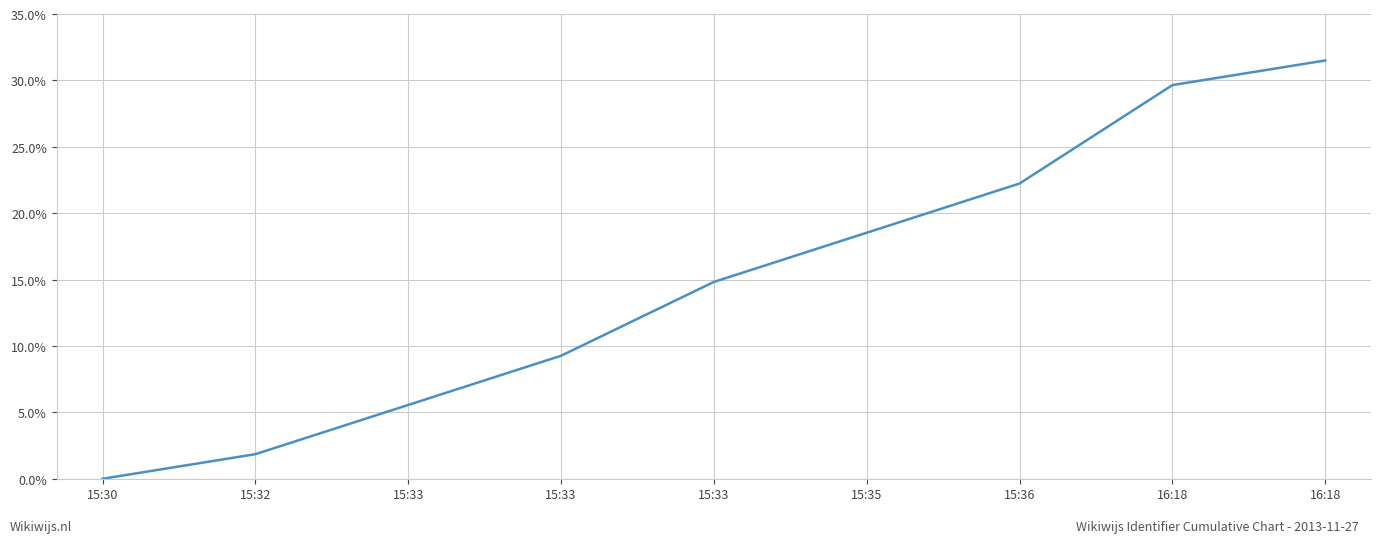

How many values are below 14?

4